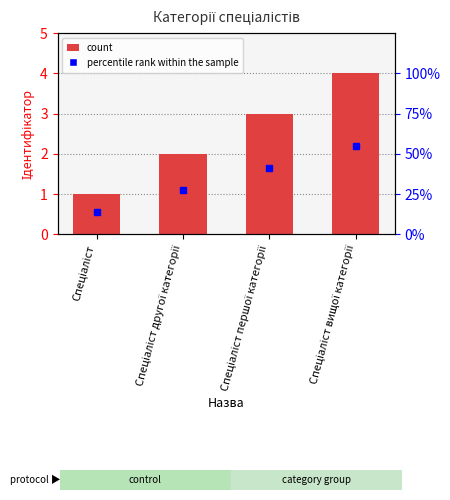

List the labels in order of value, largest first.

Спеціаліст вищої категорії, Спеціаліст першої категорії, Спеціаліст другої категорії, Спеціаліст